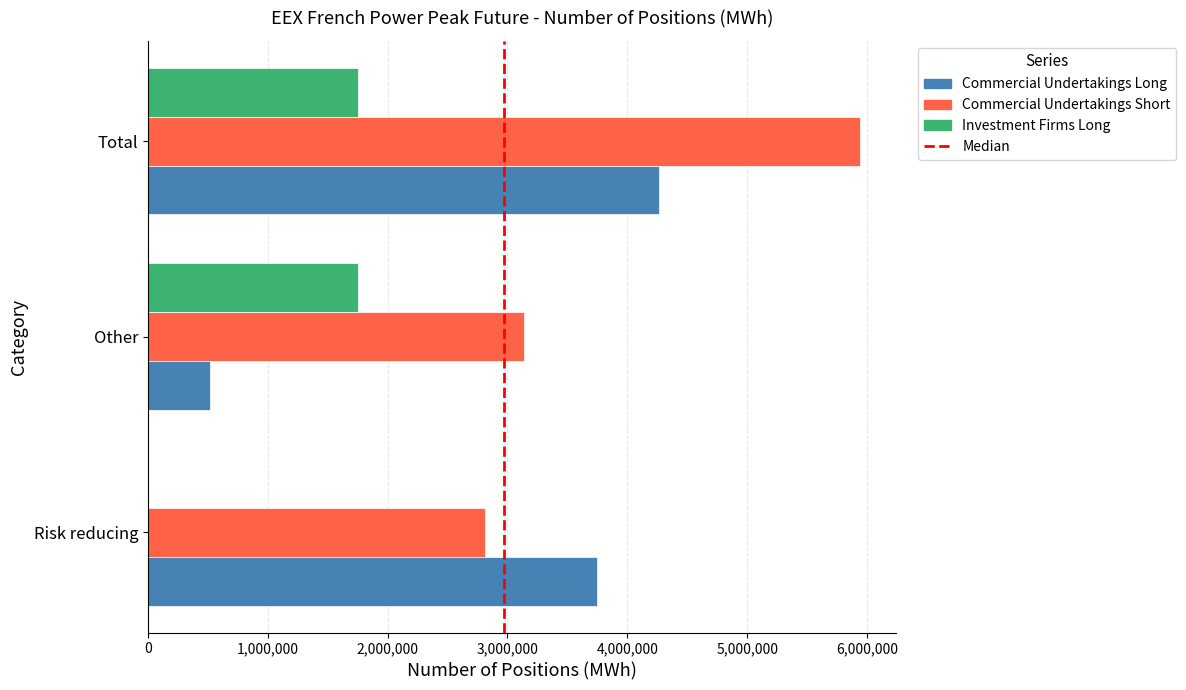

What is the spread (max minus min) of values at Other?

2618616